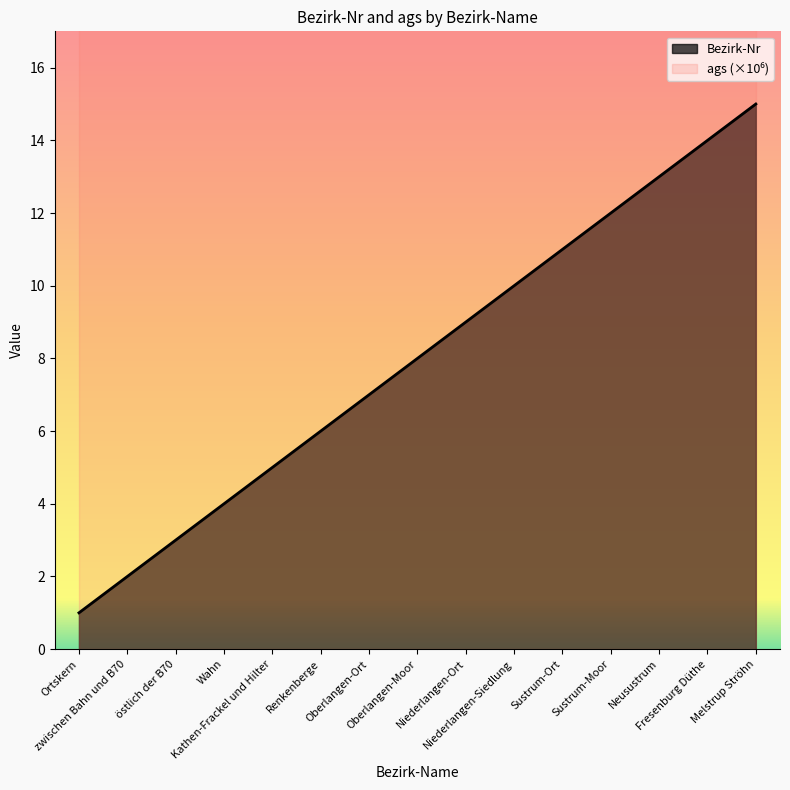

What value does the data have at Niederlangen-Ort, to the nearest 5?

10